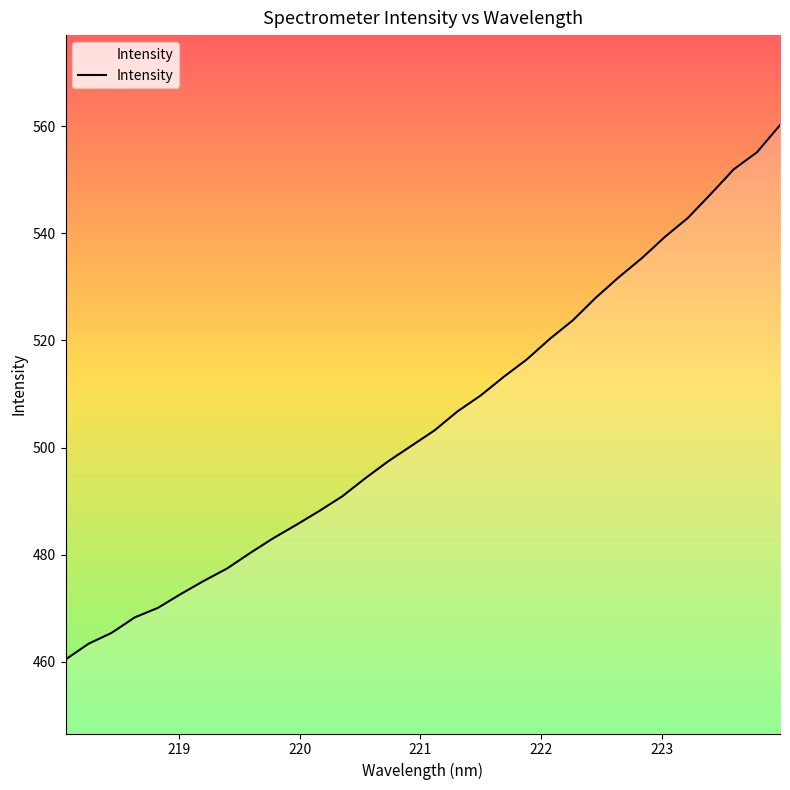

How many lines are shown in the chart?

1